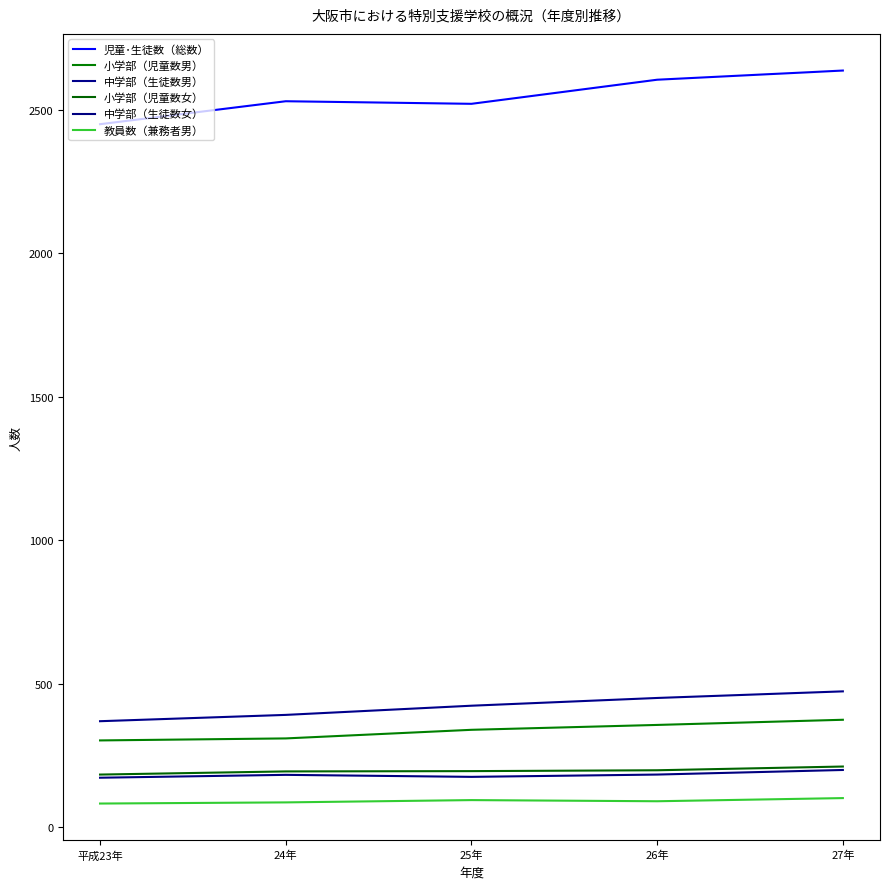

What are all the series names shown in the legend?

児童･生徒数（総数）, 小学部（児童数男）, 中学部（生徒数男）, 小学部（児童数女）, 中学部（生徒数女）, 教員数（兼務者男）